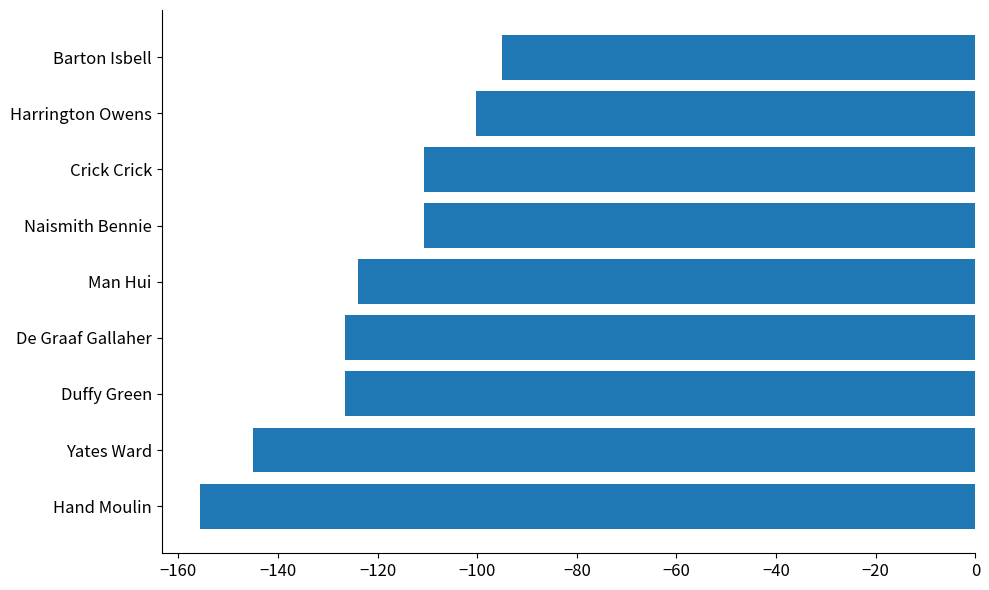

Between Yates Ward and De Graaf Gallaher, which is larger?

De Graaf Gallaher